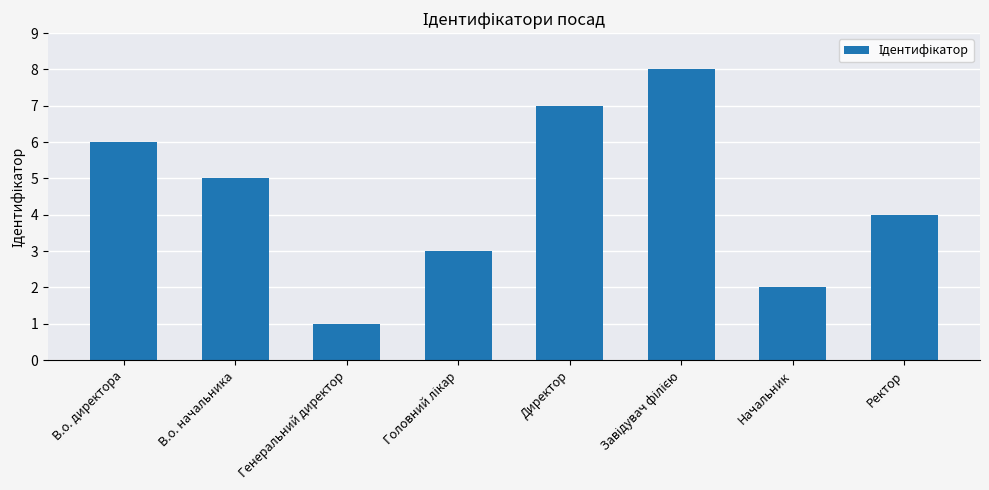

Reading right to left, list all the values displayed in this chart.

4	2	8	7	3	1	5	6